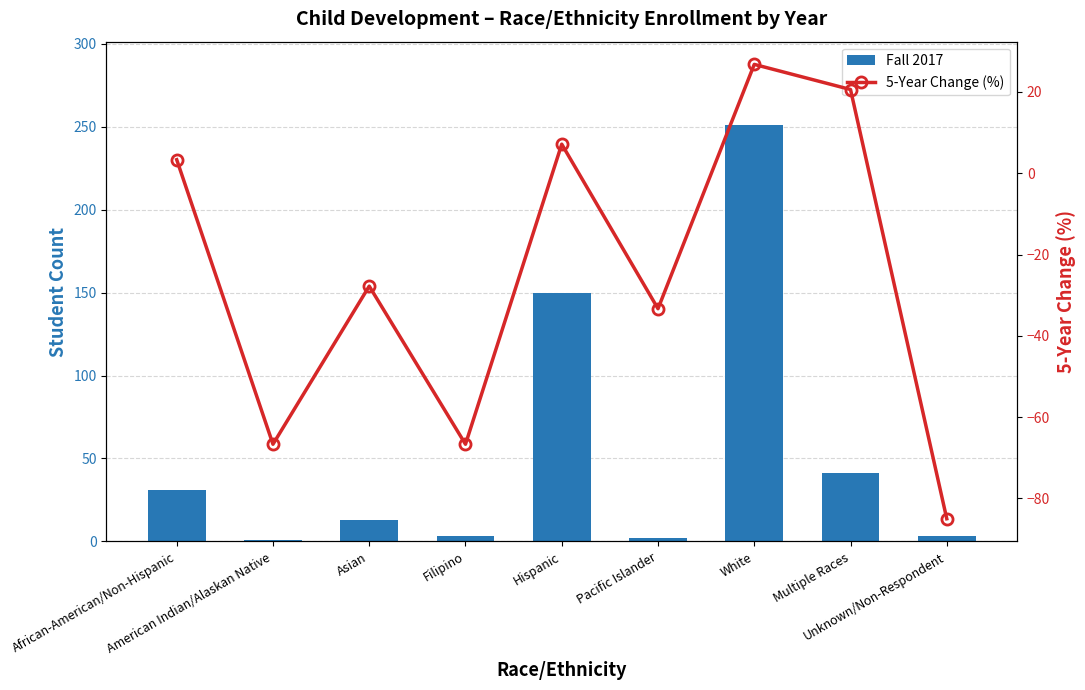

What are all the series names shown in the legend?

Fall 2017, 5-Year Change (%)